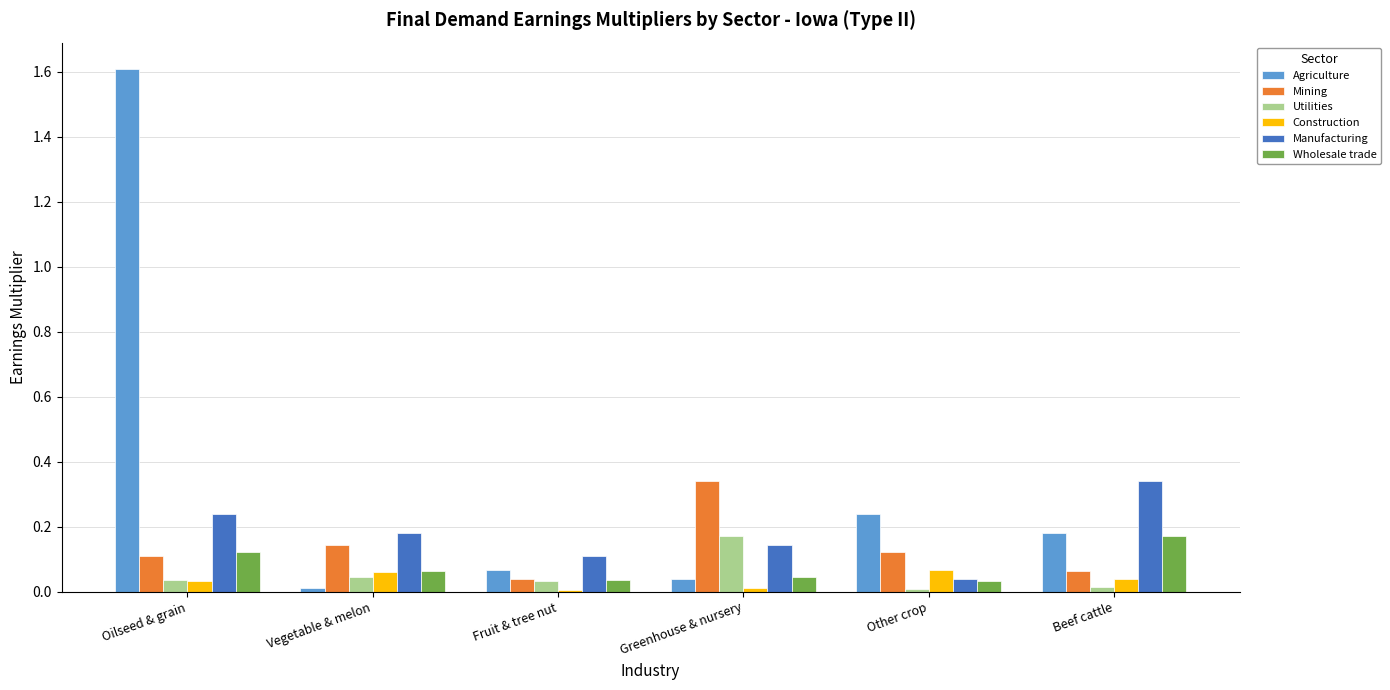

Which series has the largest total across all categories?

Agriculture